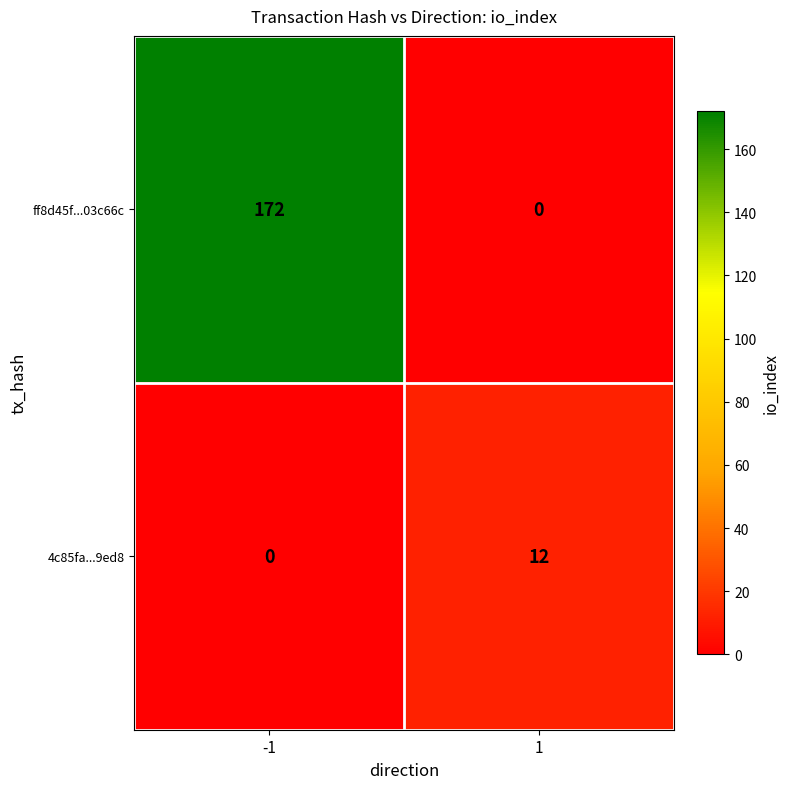

What is the total value across all series at -1?

172